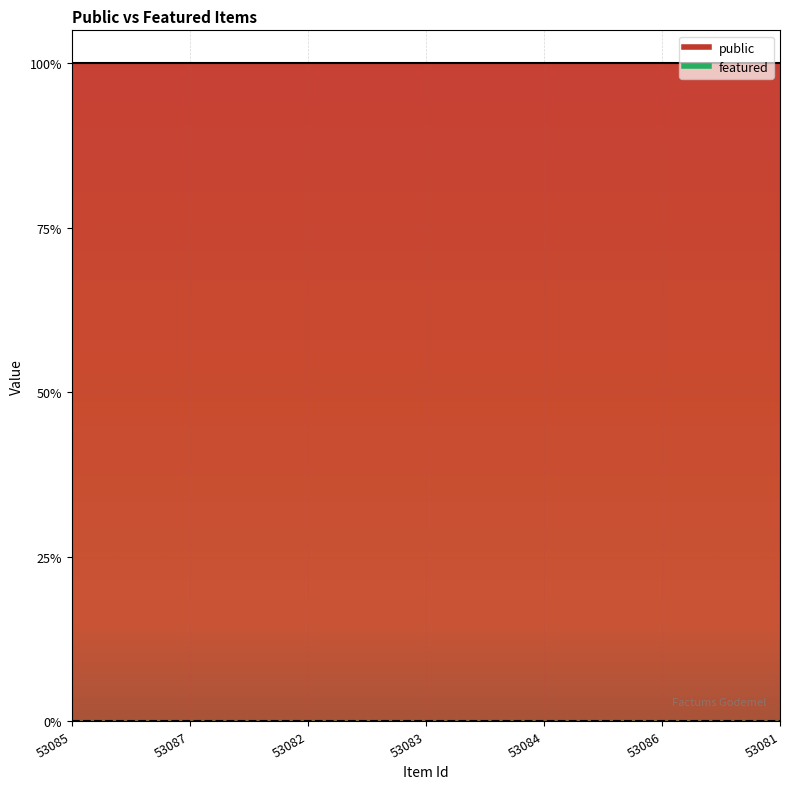

Which series has the largest total across all categories?

public